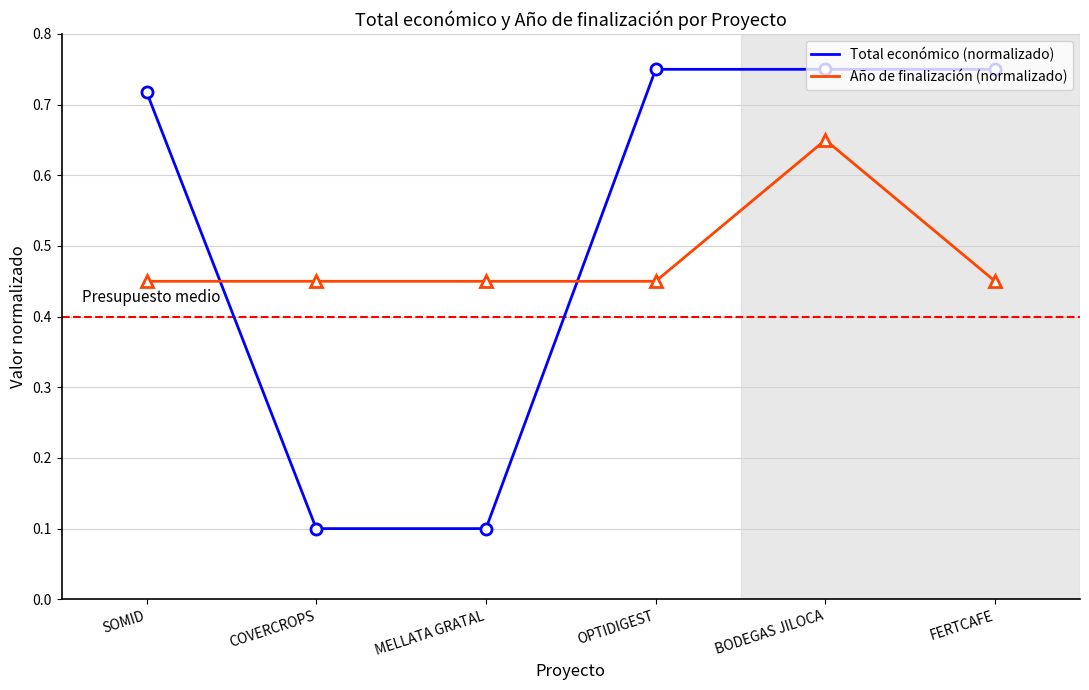

How many times do Total económico (normalizado) and Año de finalización (normalizado) cross each other?

2